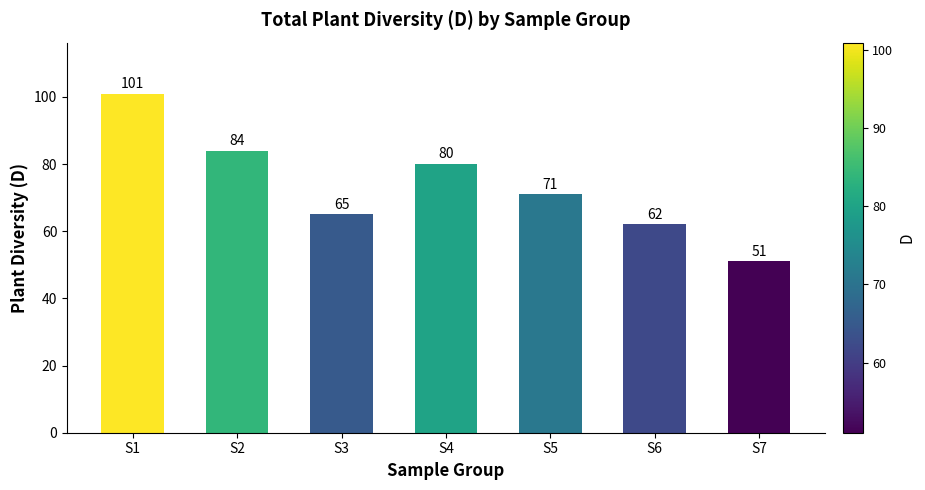

What is the greatest value displayed?

101